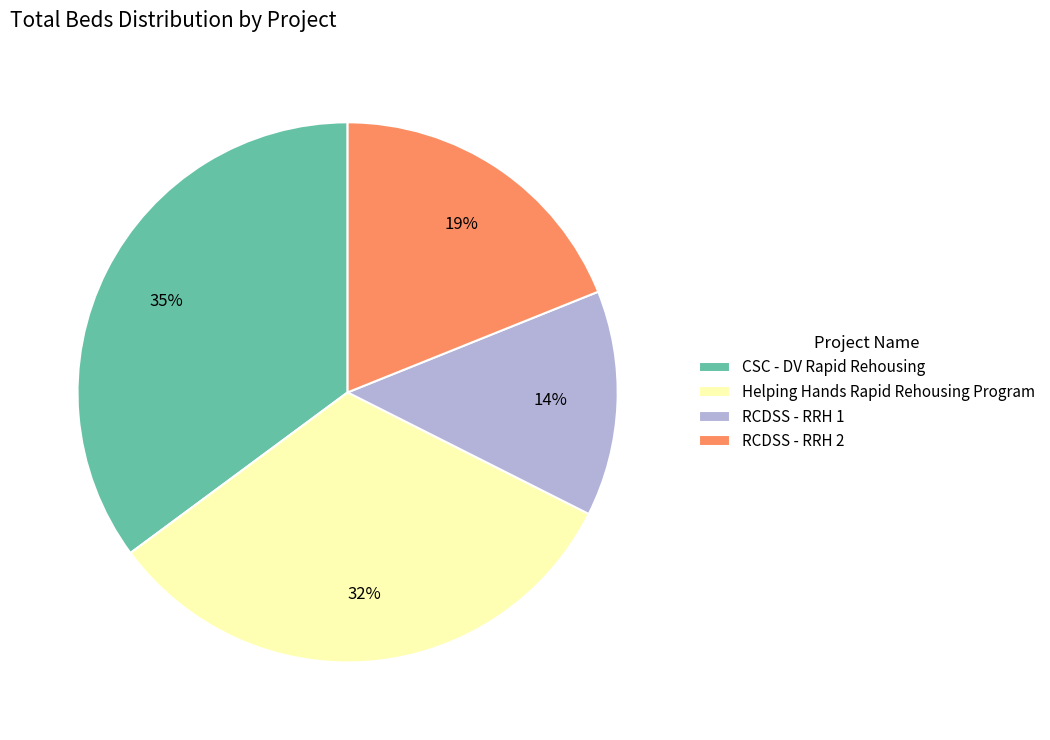

To the nearest percent, what is the average slice percentage?

25%